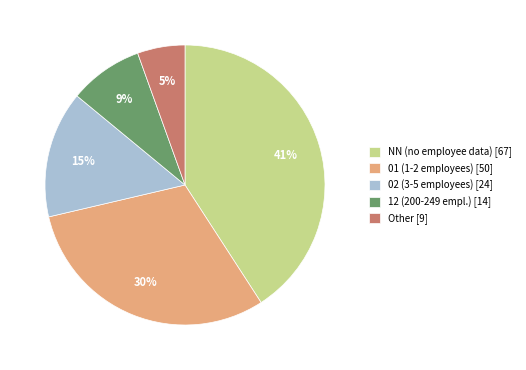

Rank the categories by value from lowest to highest.

Other, 12, 02, 01, NN